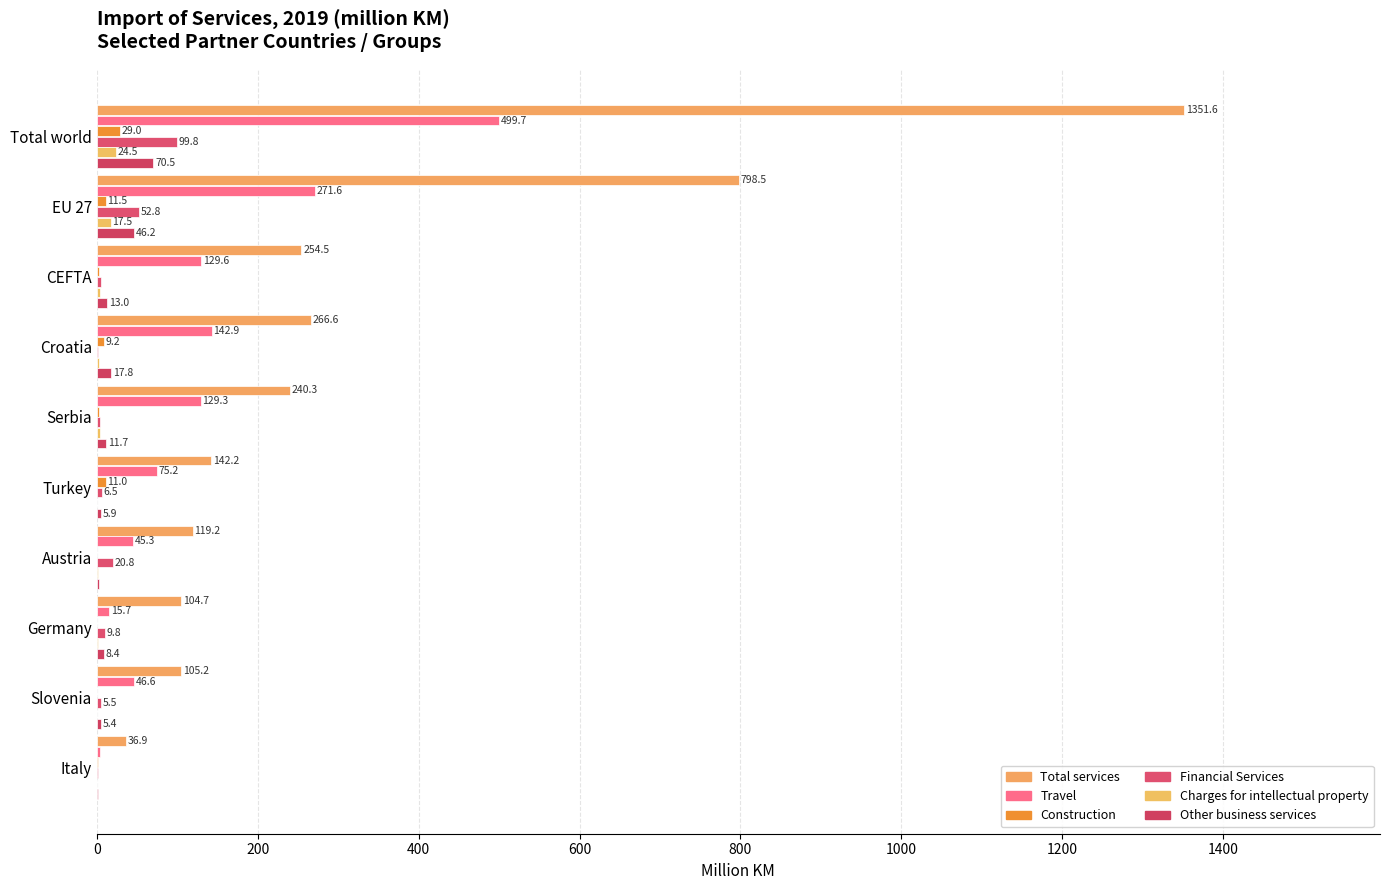

How many categories are shown in the chart?

10